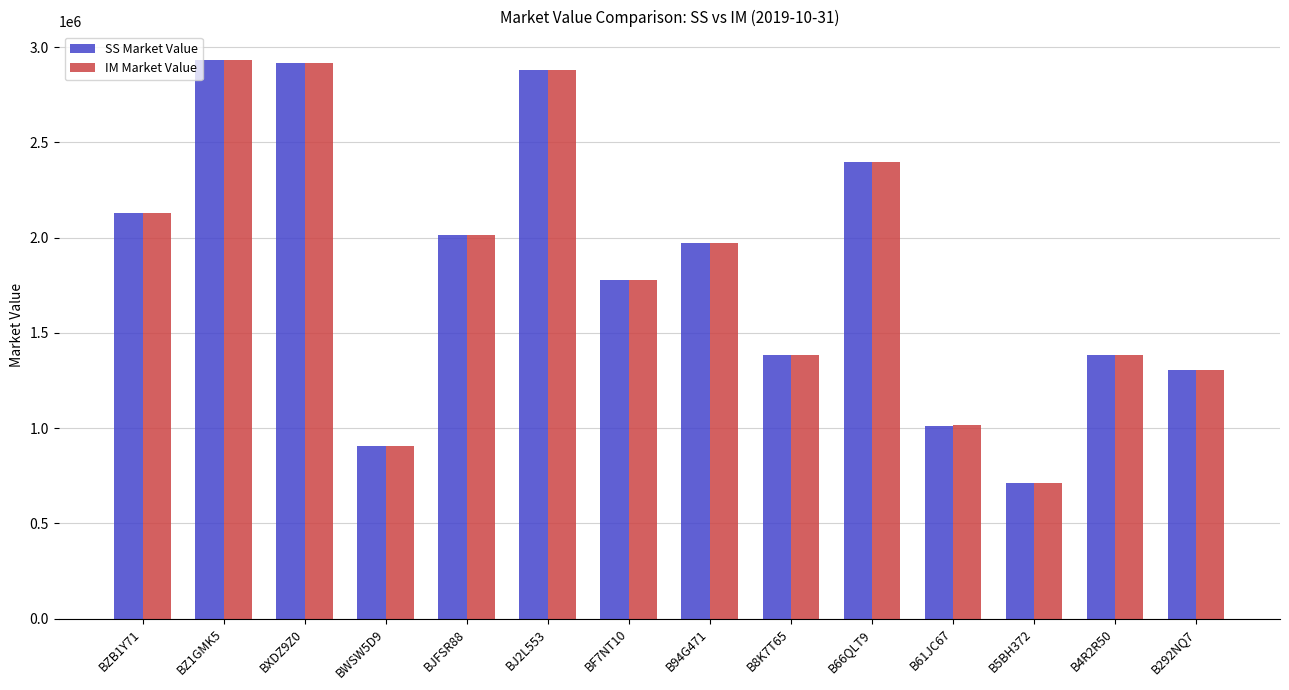

At how many categories does at least one series exceed 2758741?

3